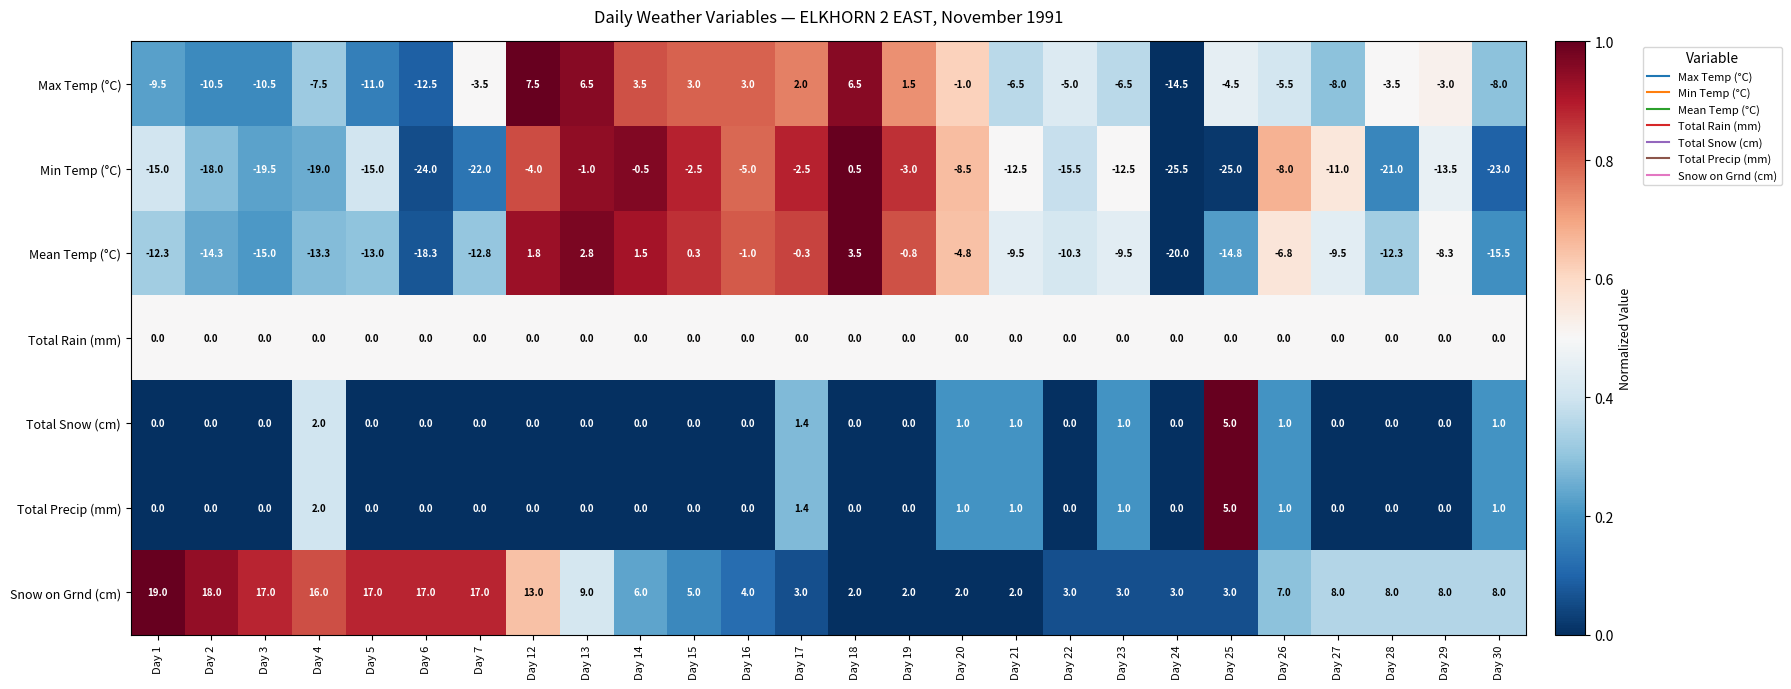

Which series has the widest spread of values?

Min Temp (°C)